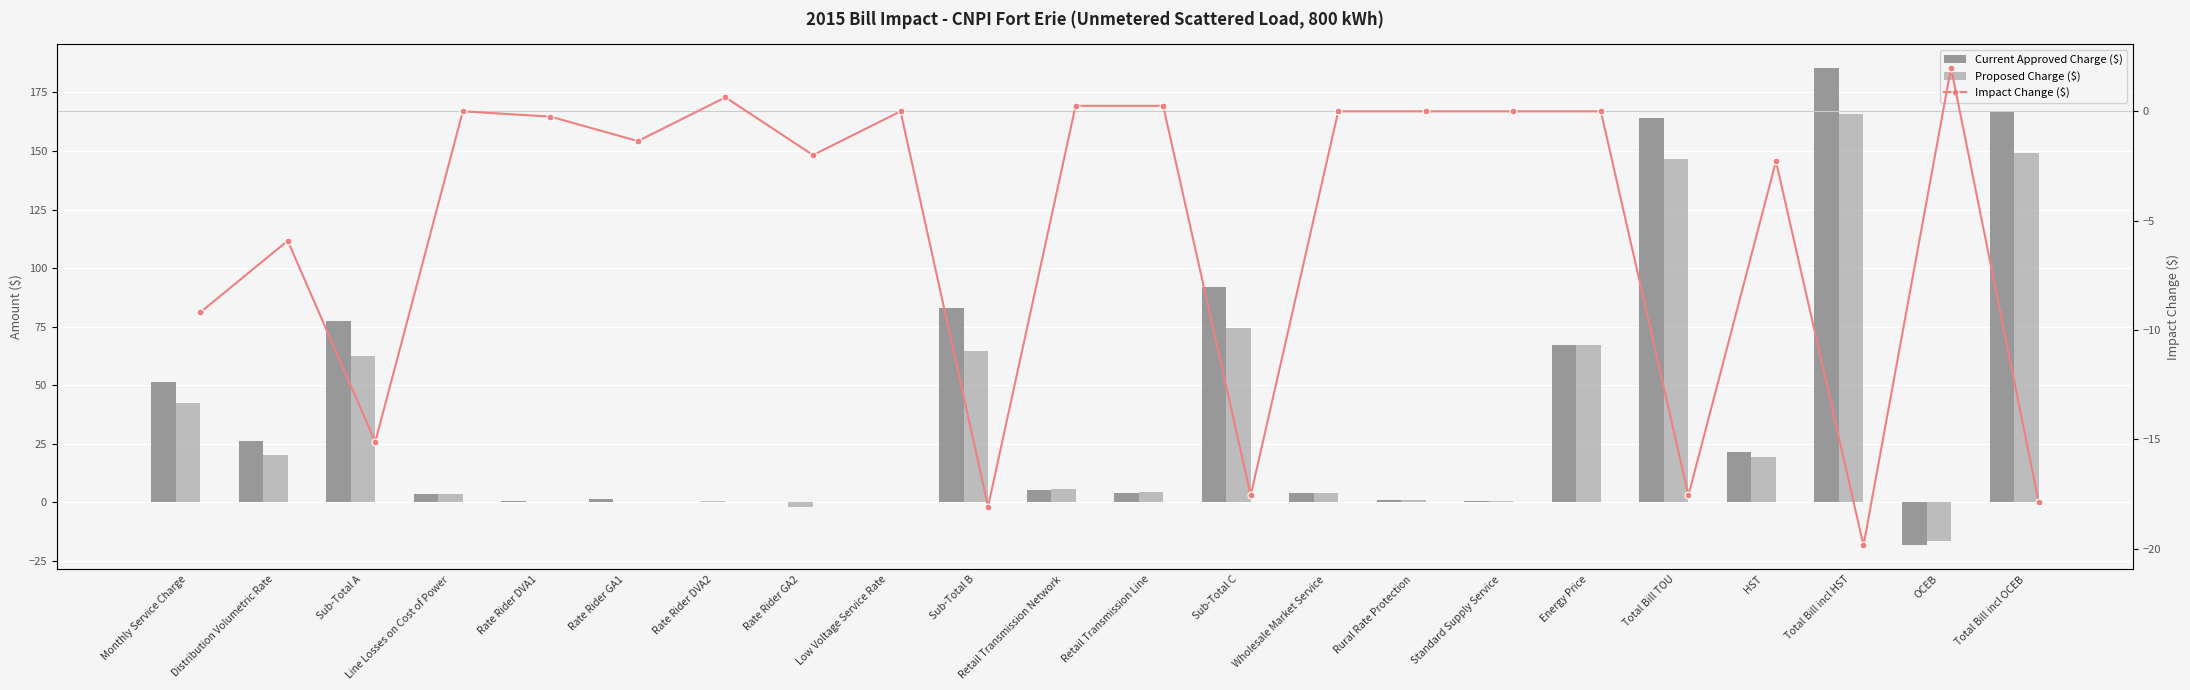

Is it true that Impact Change ($) equals 0.0 at Wholesale Market Service?

True